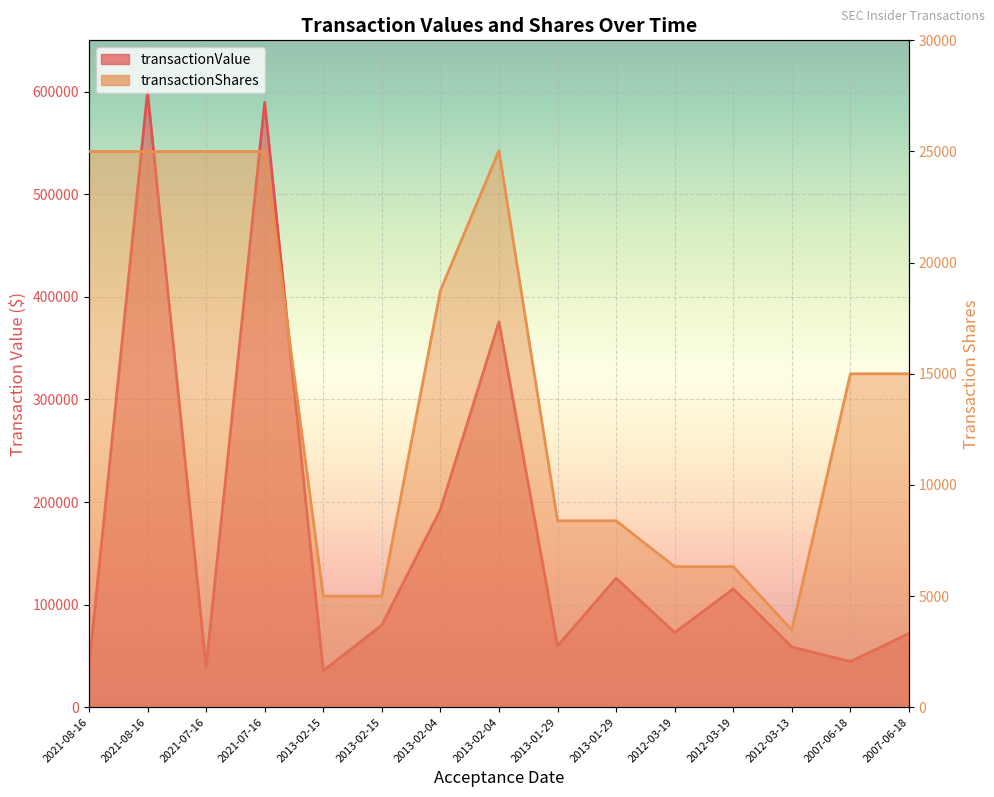

True or false: transactionShares has more than 2 interior local peaks.

False